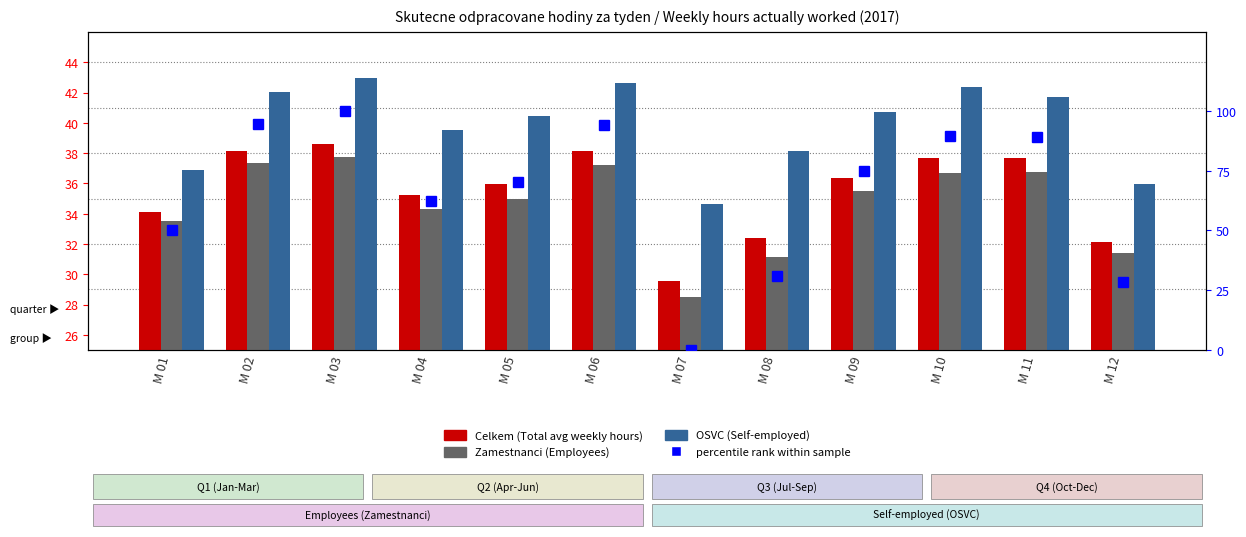

How many values in the Zamestnanci (Employees) series exceed 35?

6